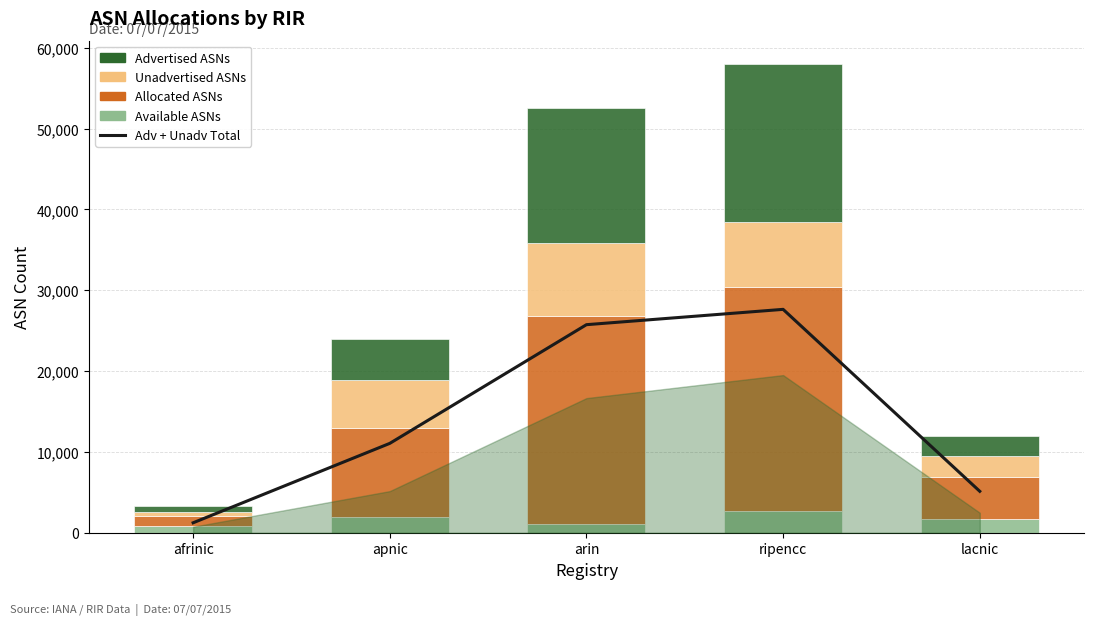

Where is Unadvertised ASNs nearest to the value 4786?

apnic